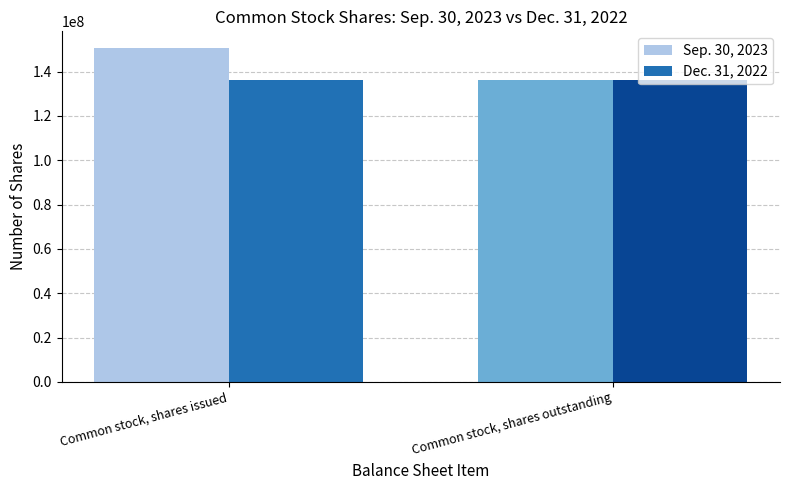

What is the label of the 1st bar from the left?

Common stock, shares issued